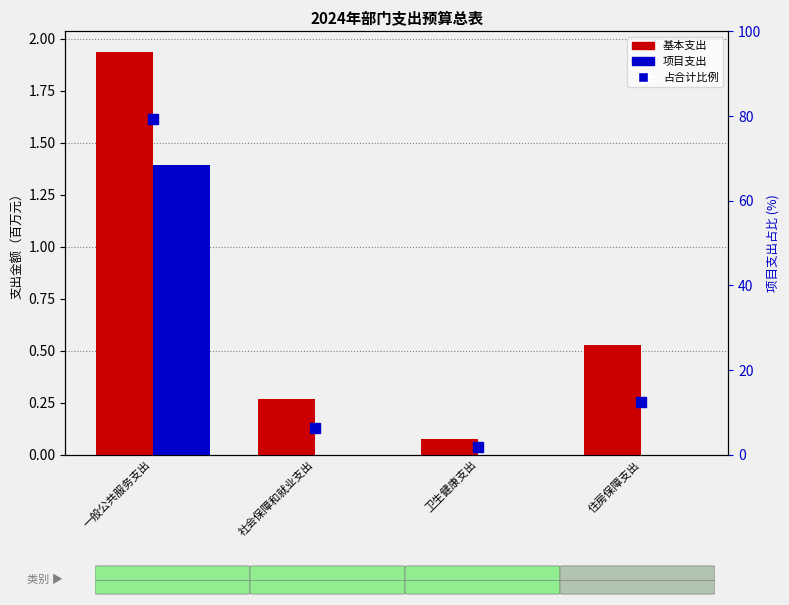

Is the value of 项目支出 at 卫生健康支出 greater than the value of 占合计比例 at 卫生健康支出?

No